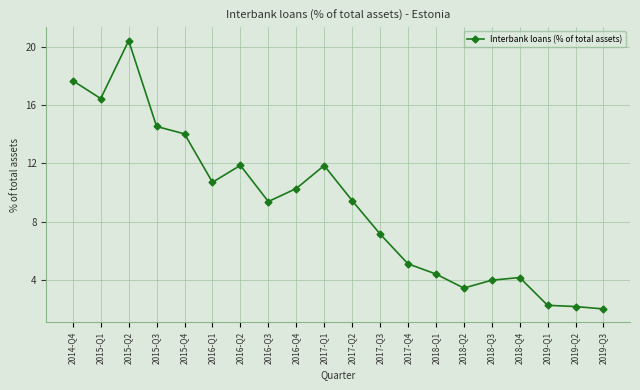

What is the value of the 9th point from the left?

10.3